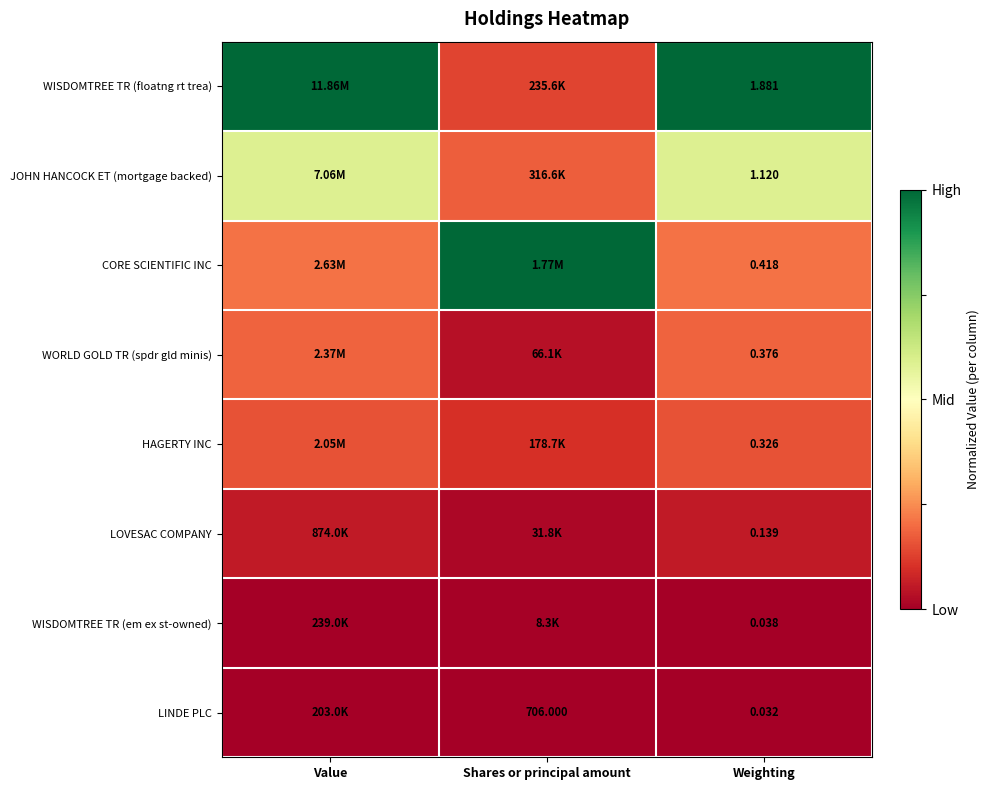

Is it true that HAGERTY INC equals 0.2 at Shares or principal amount?

False